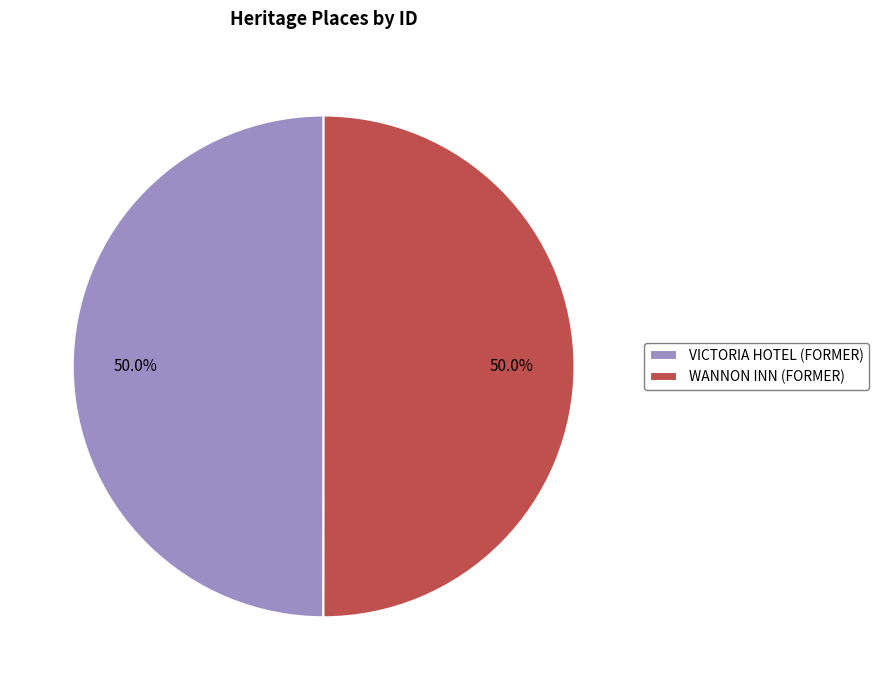

Do VICTORIA HOTEL (FORMER) and WANNON INN (FORMER) together represent more than half of the pie?

Yes